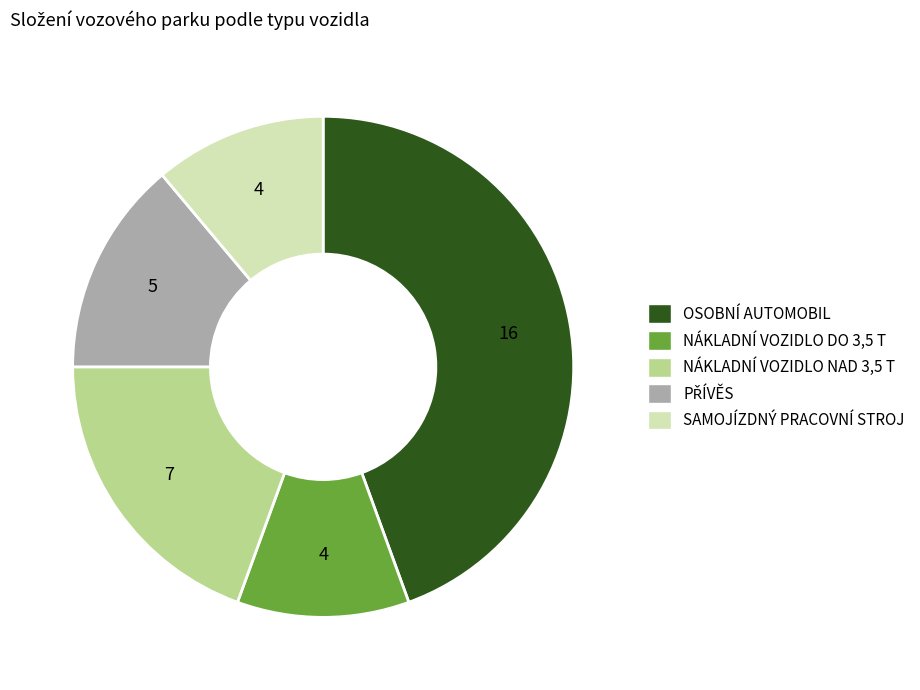

Which has a higher value, NÁKLADNÍ VOZIDLO NAD 3,5 T or OSOBNÍ AUTOMOBIL?

OSOBNÍ AUTOMOBIL